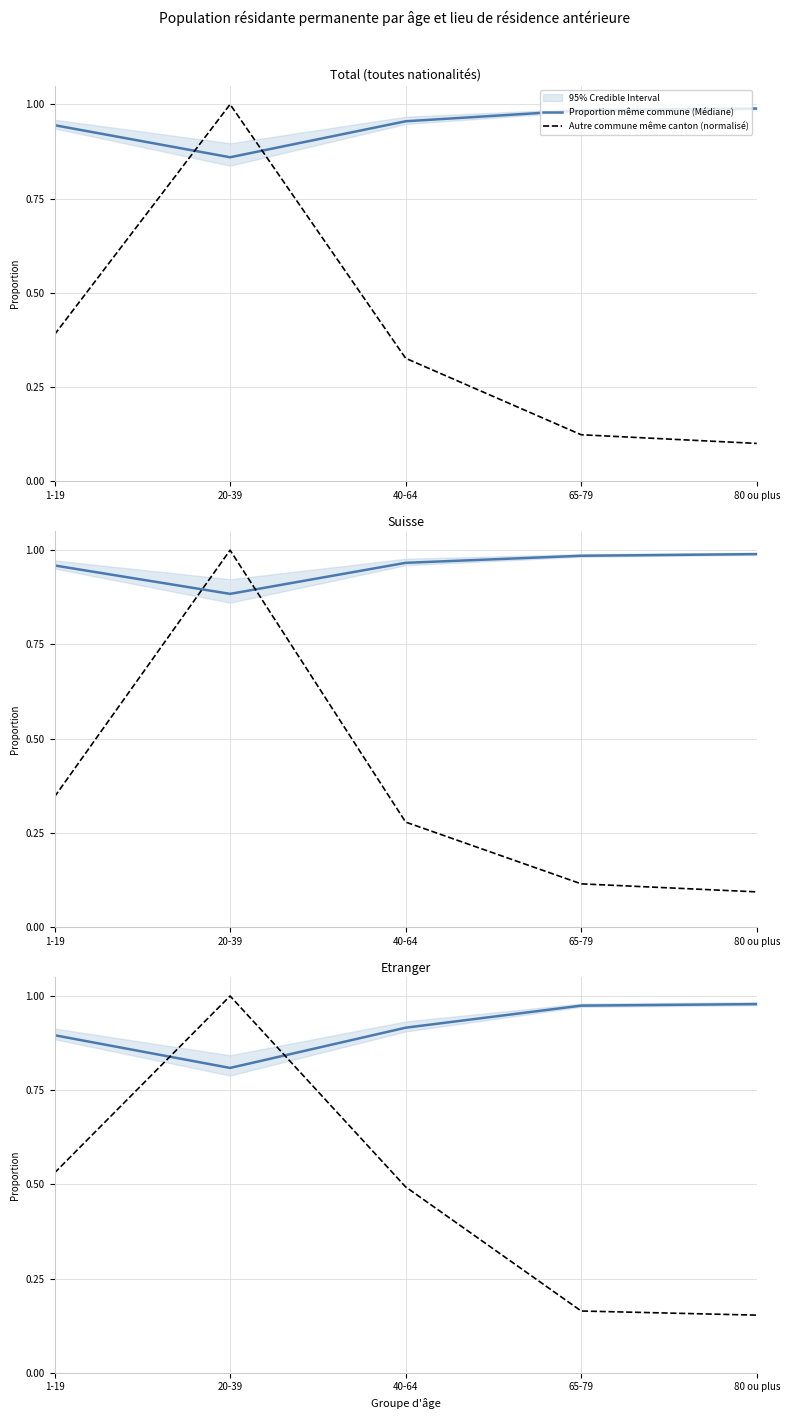

How many lines are shown in the chart?

2